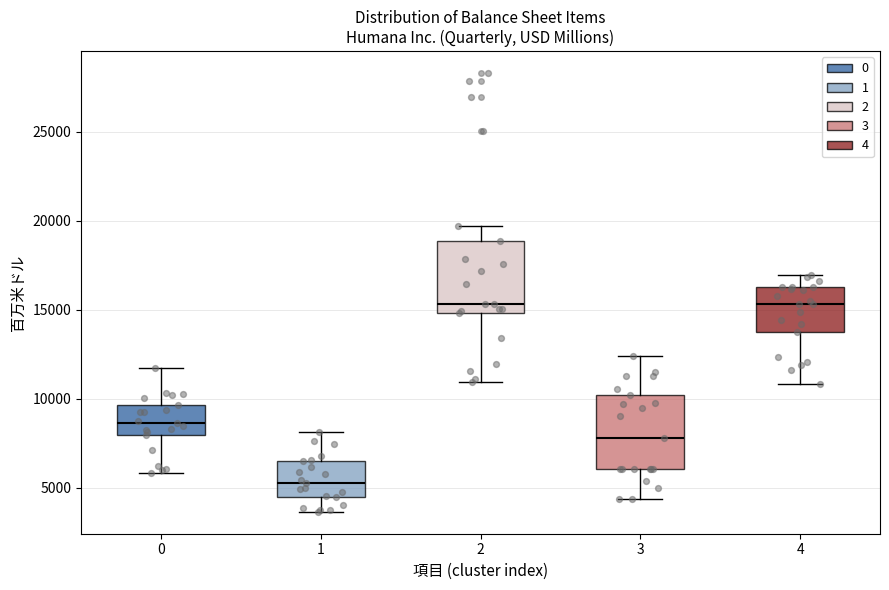

Reading left to right, read every box against the y-axis: the position of its median line, the range the box covers, and the ends of its whiskers. The values are not printed on the chart, so give them approximately, as read against the axis.

0: median 8500, box 8000 to 9500, whiskers 6000 to 11500
1: median 5000, box 4500 to 6500, whiskers 3500 to 8000
2: median 15500, box 15000 to 19000, whiskers 11000 to 19500
3: median 8000, box 6000 to 10000, whiskers 4500 to 12500
4: median 15500, box 13500 to 16500, whiskers 11000 to 17000